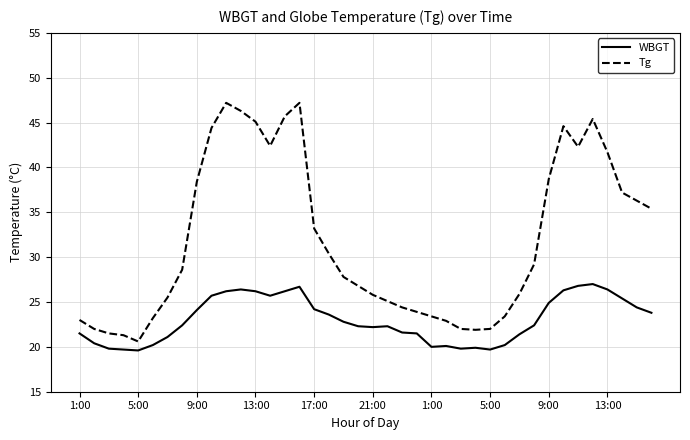

True or false: WBGT and Tg cross at least once.

False